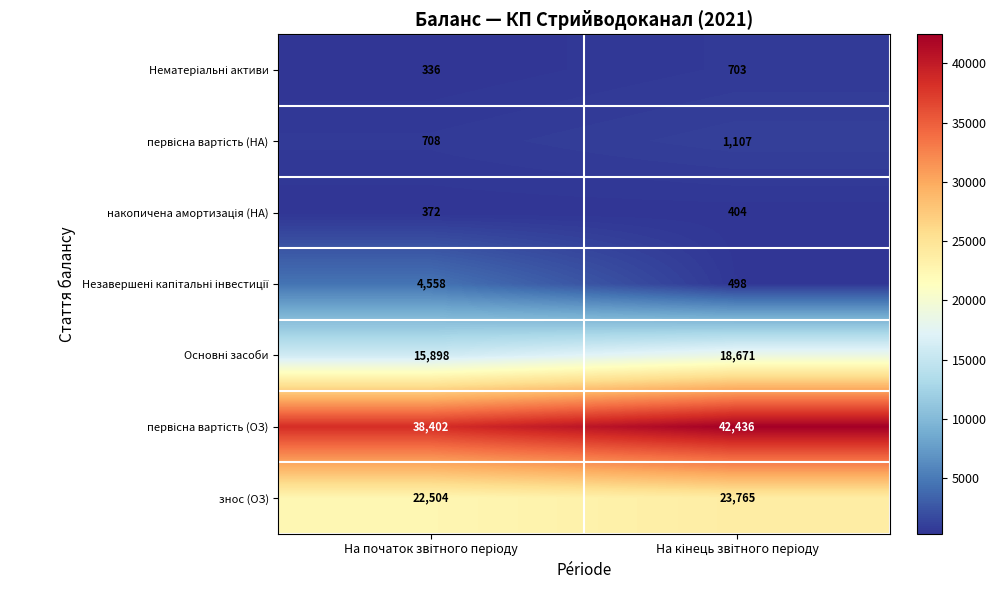

What is the maximum value shown in the chart?

42436